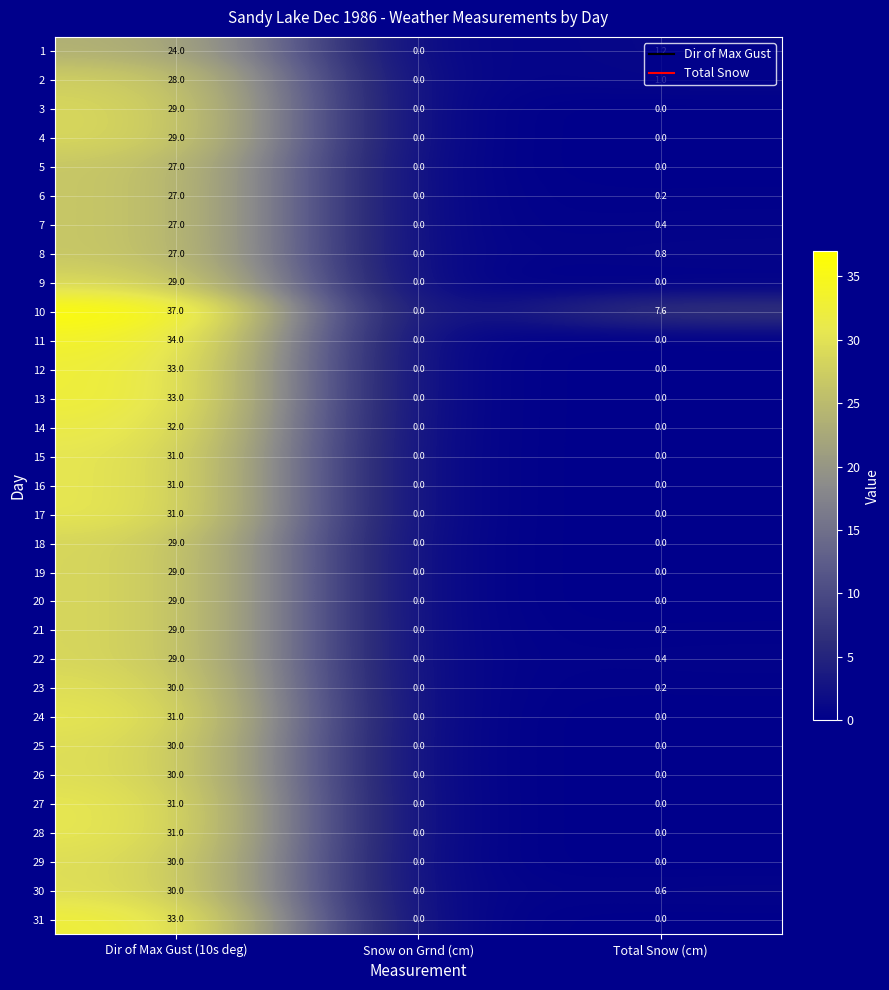

The 20 series shows 14.1 at Total Snow (cm). True or false?

False